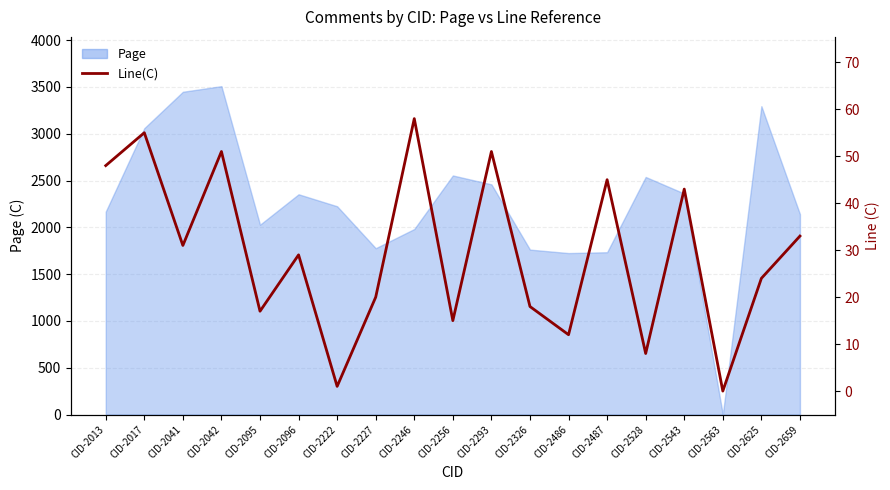

Where is the first local minimum?

CID-2041